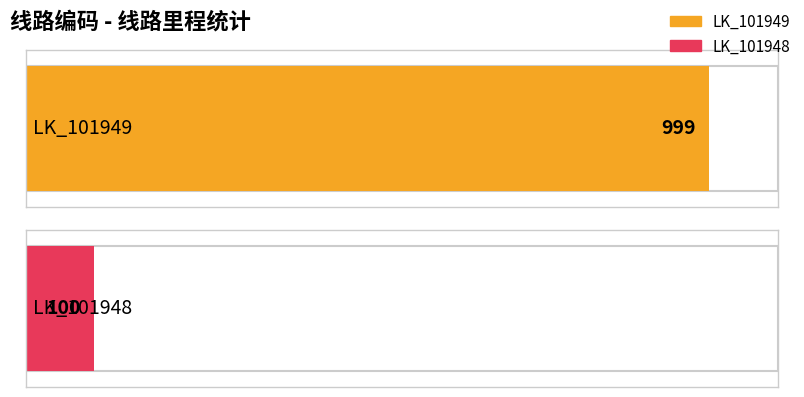

Reading right to left, transcribe all the data shown in this chart.

LK_101948=100	LK_101949=999